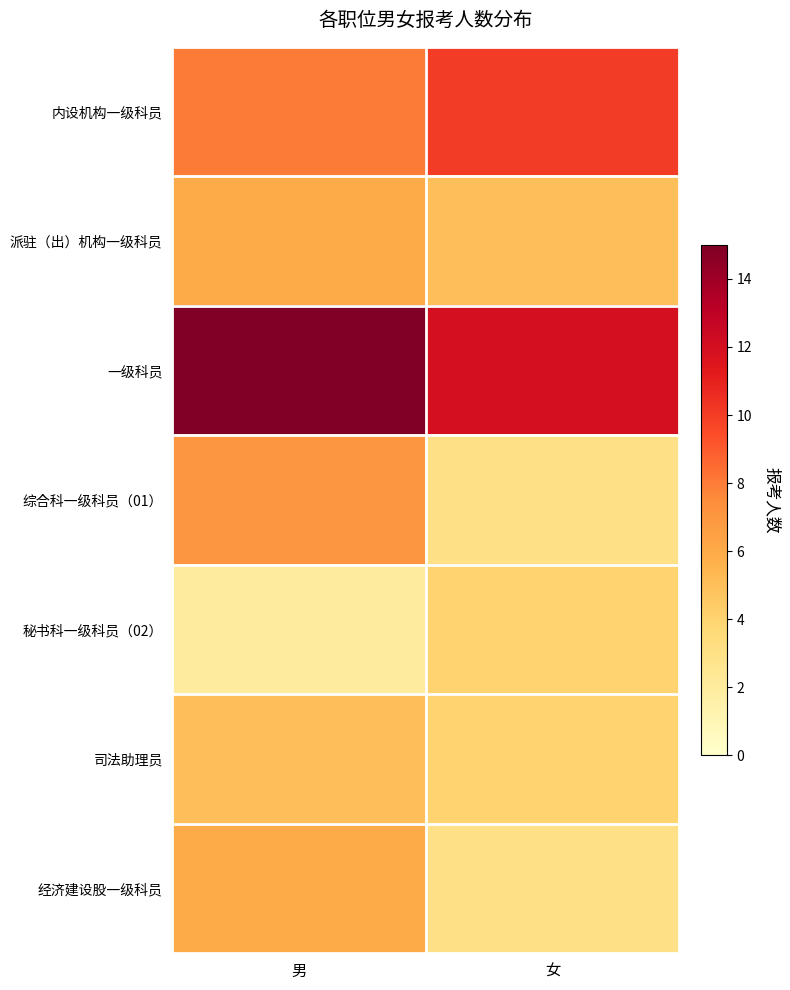

Which has a higher value, 女 or 男?

女